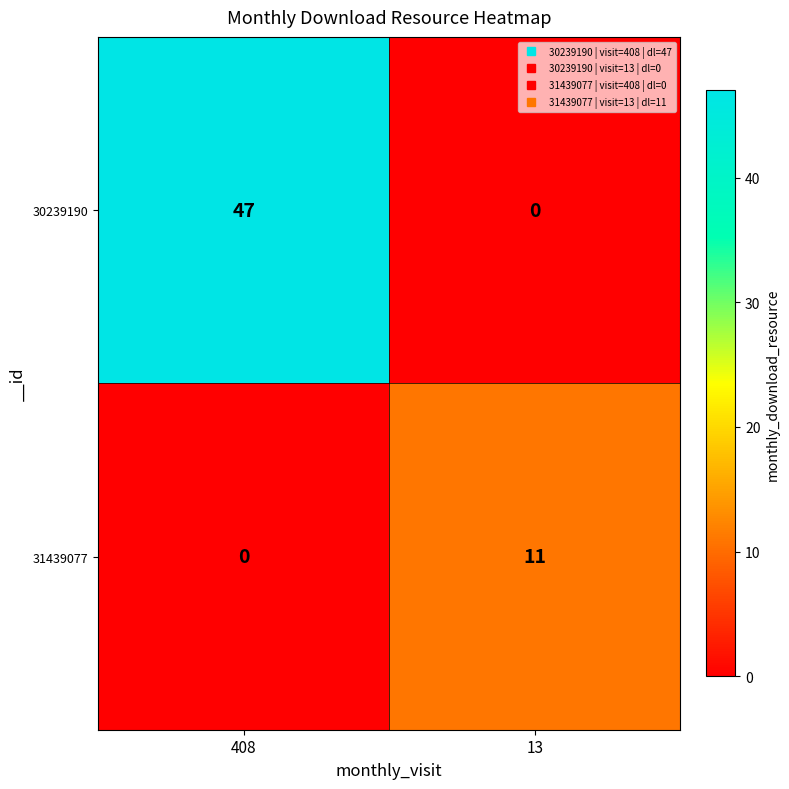

Reading right to left, transcribe all the data shown in this chart.

30239190: 13=0	408=47
31439077: 13=11	408=0